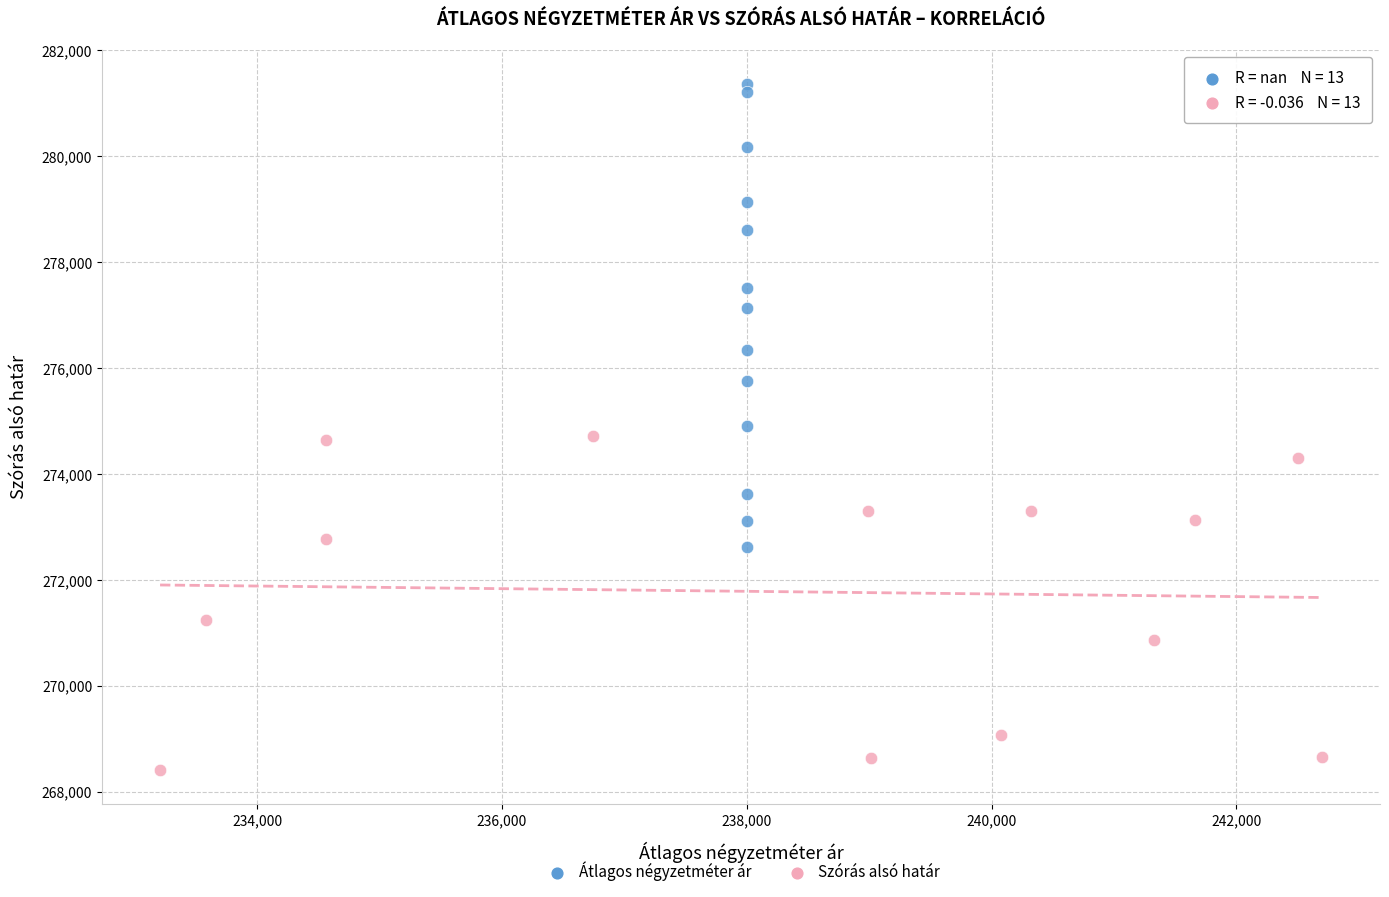

Which series has the widest spread of Y values?

Átlagos négyzetméter ár